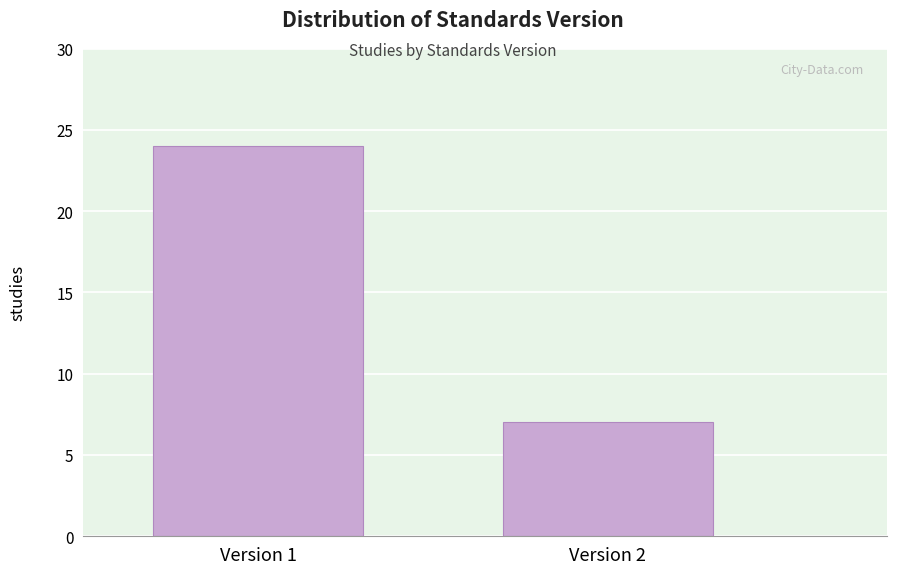

Reading left to right, list all the values displayed in this chart.

Version 1=24	Version 2=7